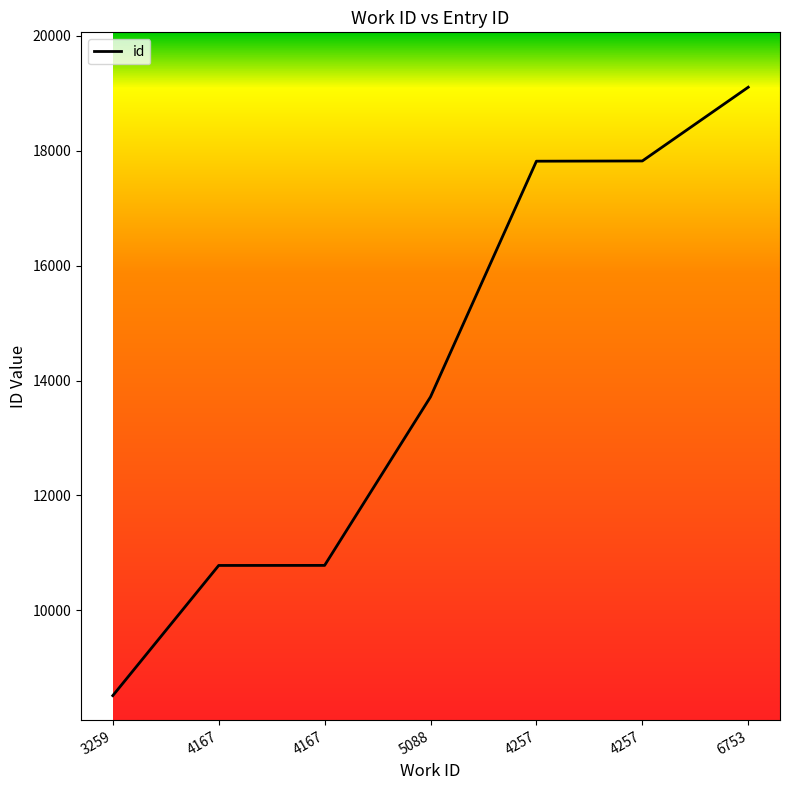

The value at 4167 is 19186. True or false?

False